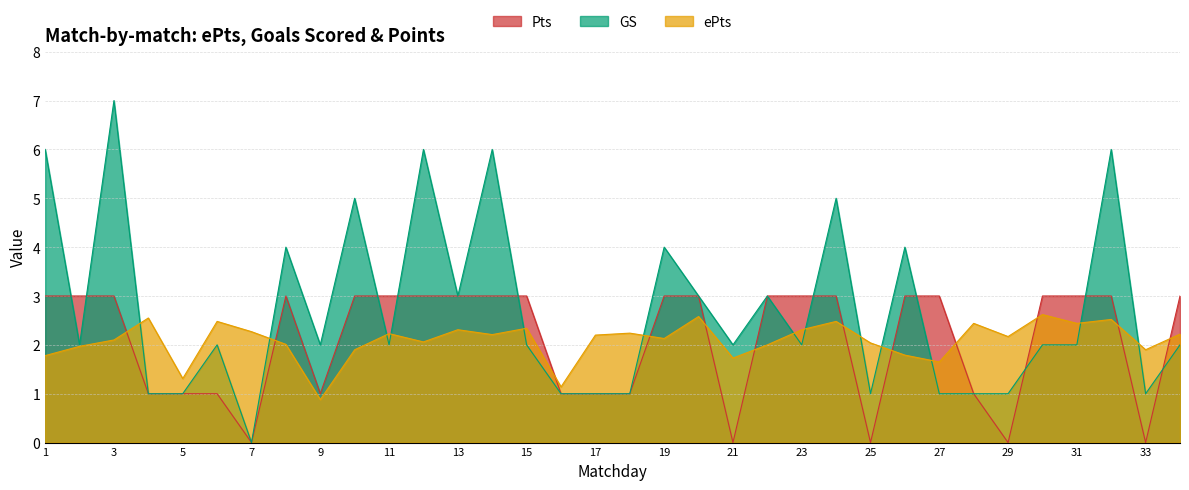

After their last crossing, which series has the higher values: Pts or GS?

Pts